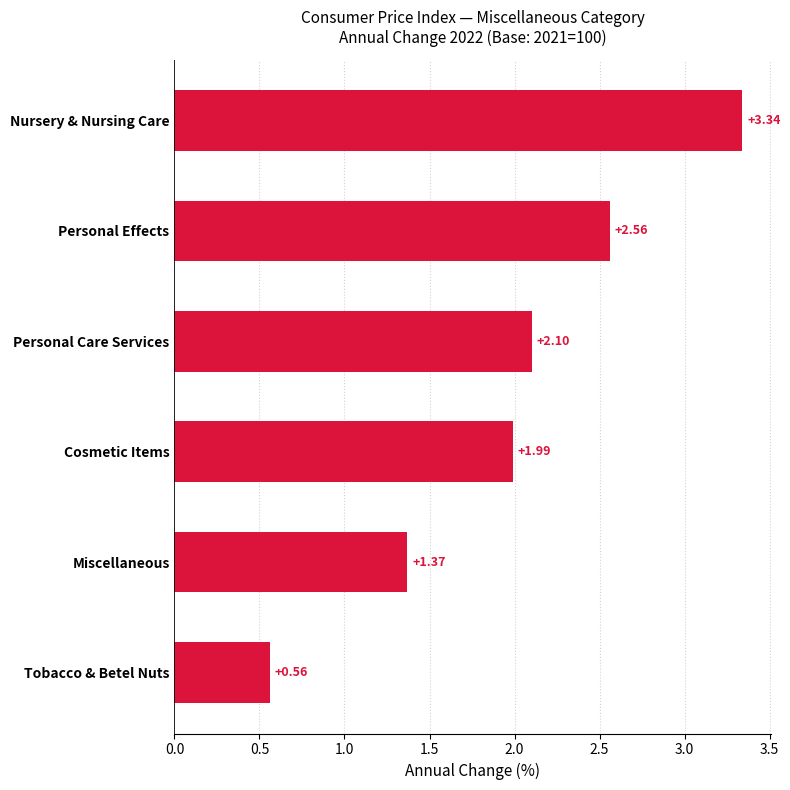

Rank the categories by value from lowest to highest.

Tobacco & Betel Nuts, Miscellaneous, Cosmetic Items, Personal Care Services, Personal Effects, Nursery & Nursing Care